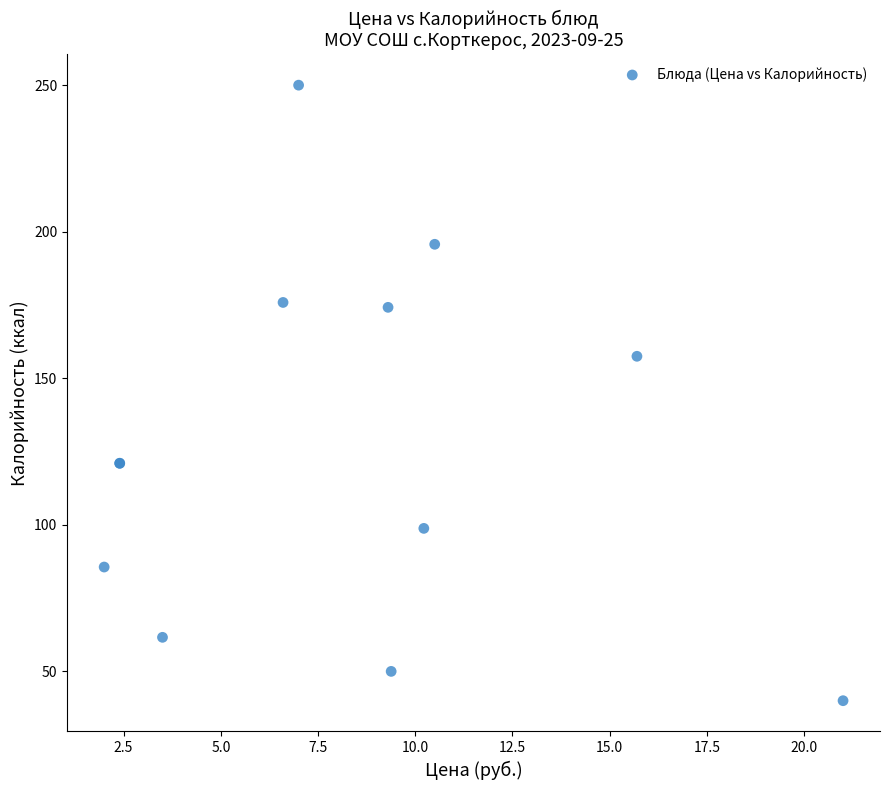

What Y value in the scatter plot is closest to 145?

157.5